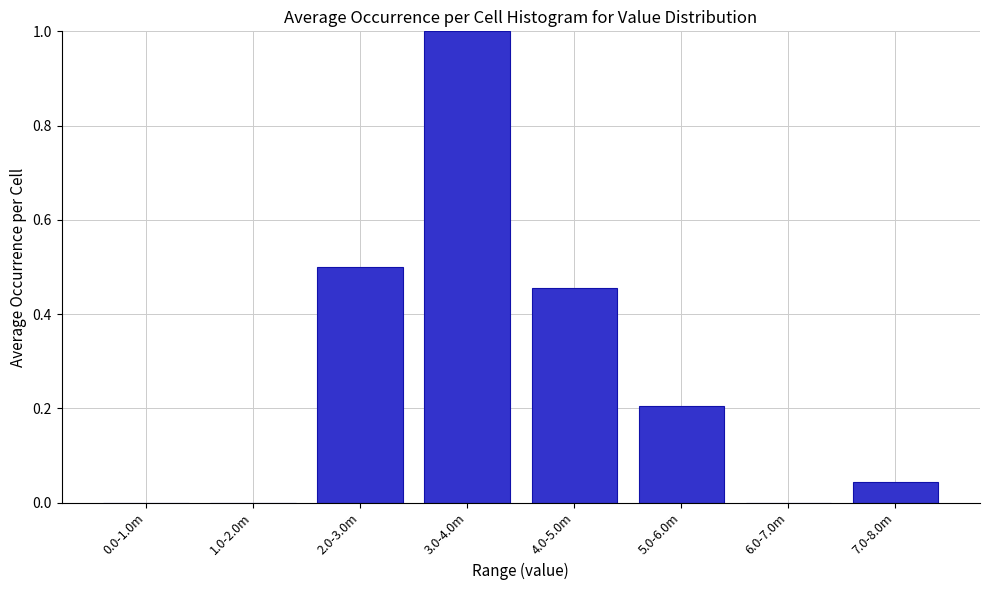

What is the maximum value shown in the chart?

1.0